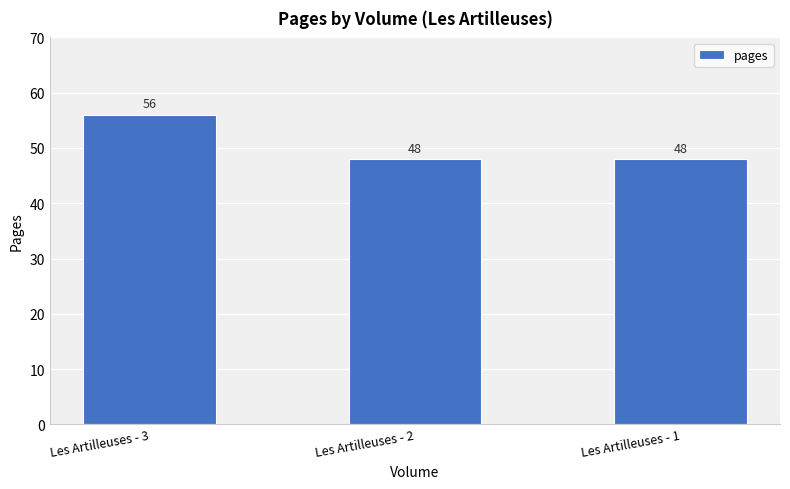

Reading left to right, transcribe all the data shown in this chart.

Les Artilleuses - 3=56	Les Artilleuses - 2=48	Les Artilleuses - 1=48